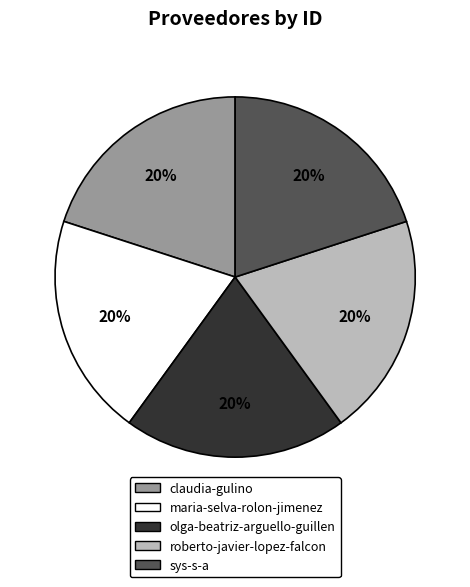

To the nearest percent, what portion does claudia-gulino represent?

20%